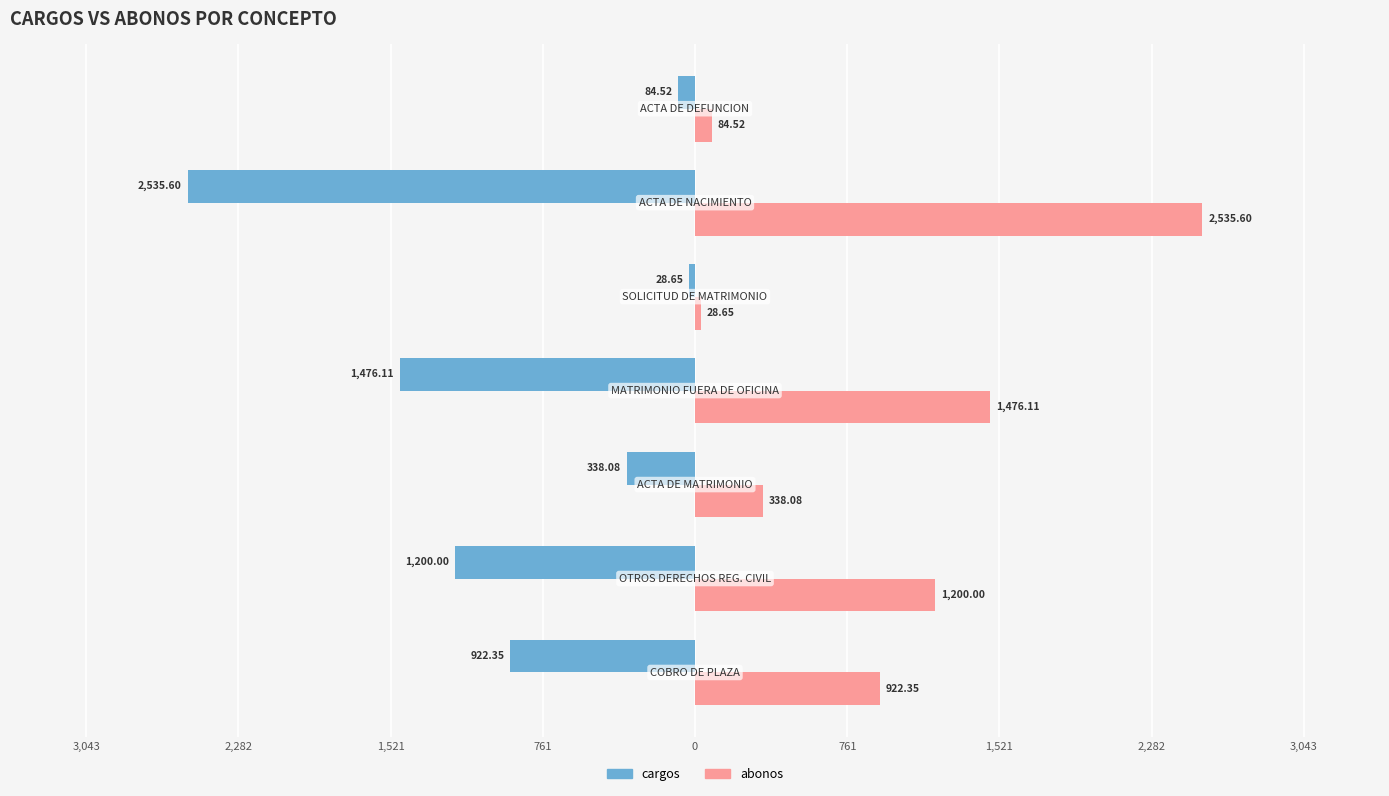

What are all the series names shown in the legend?

cargos, abonos